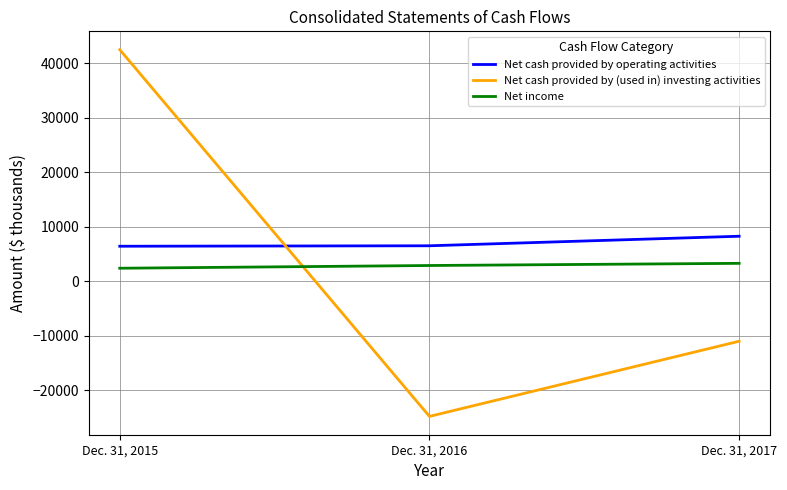

Rank the categories by Net cash provided by (used in) investing activities value from highest to lowest.

Dec. 31, 2015, Dec. 31, 2017, Dec. 31, 2016